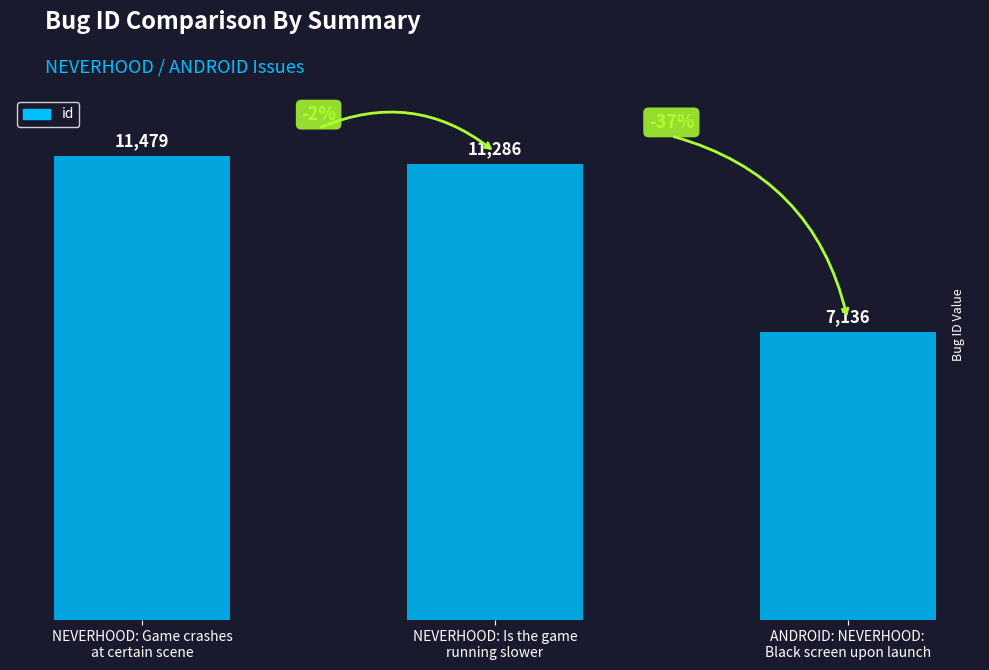

Where is the data nearest to the value 9307?

NEVERHOOD: Is the game
running slower